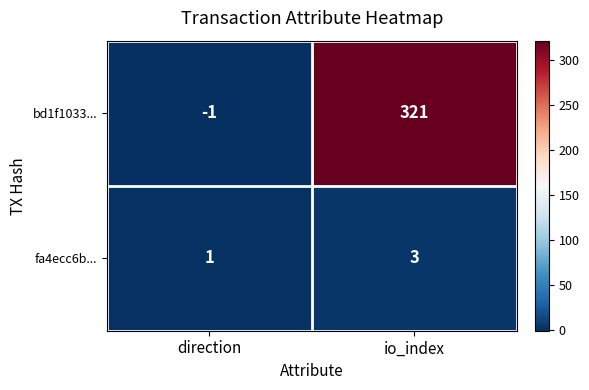

Reading right to left, extract all data points from this chart.

bd1f1033...: io_index=321	direction=-1
fa4ecc6b...: io_index=3	direction=1